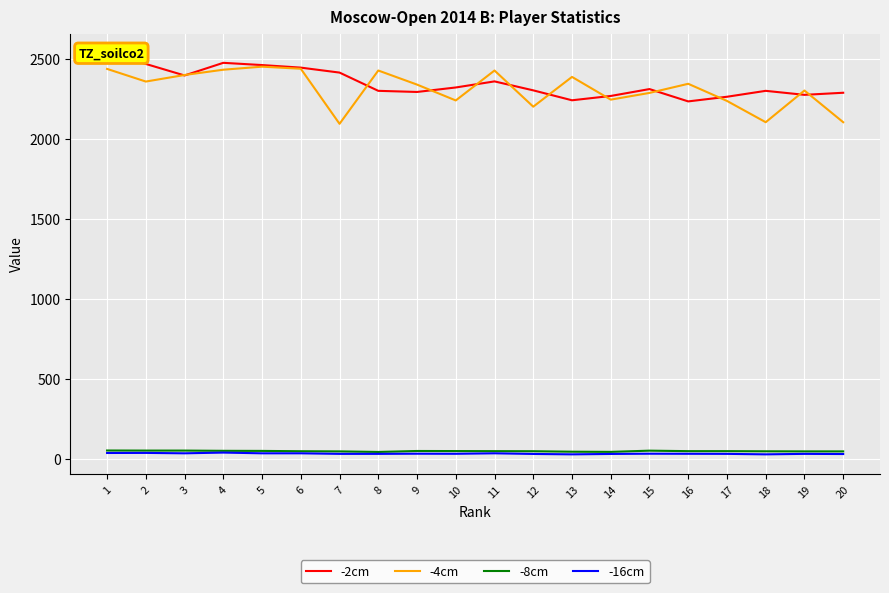

Reading left to right, transcribe all the data shown in this chart.

-2cm: 1=2534.0	2=2469.0	3=2397.0	4=2476.0	5=2462.0	6=2446.0	7=2415.0	8=2301.0	9=2294.0	10=2322.0	11=2360.0	12=2304.0	13=2242.0	14=2269.0	15=2312.0	16=2235.0	17=2264.0	18=2301.0	19=2276.0	20=2289.0
-4cm: 1=2438.0	2=2359.0	3=2400.0	4=2433.0	5=2452.0	6=2439.0	7=2095.0	8=2428.0	9=2340.0	10=2241.0	11=2428.0	12=2202.0	13=2388.0	14=2246.0	15=2288.0	16=2345.0	17=2238.0	18=2105.0	19=2303.0	20=2105.0
-8cm: 1=54.0	2=53.5	3=53.5	4=52.0	5=51.5	6=49.5	7=48.5	8=45.0	9=51.0	10=50.5	11=50.0	12=49.5	13=46.5	14=45.5	15=53.0	16=50.0	17=50.0	18=49.0	19=48.5	20=48.5
-16cm: 1=38.5	2=39.0	3=36.5	4=41.0	5=36.5	6=36.5	7=33.0	8=33.0	9=34.0	10=33.5	11=36.5	12=32.5	13=30.0	14=32.5	15=34.0	16=33.5	17=33.0	18=30.0	19=33.0	20=32.0